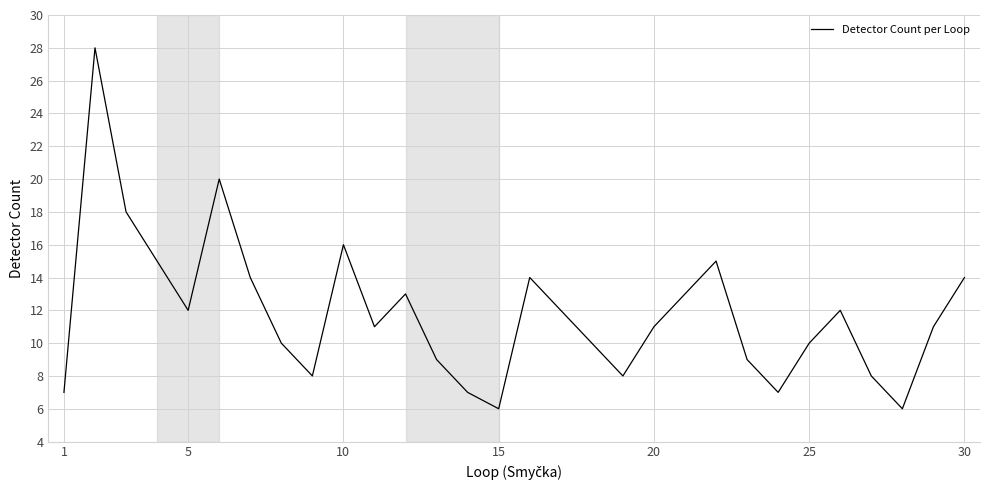

What is the difference between the maximum and minimum values?

22